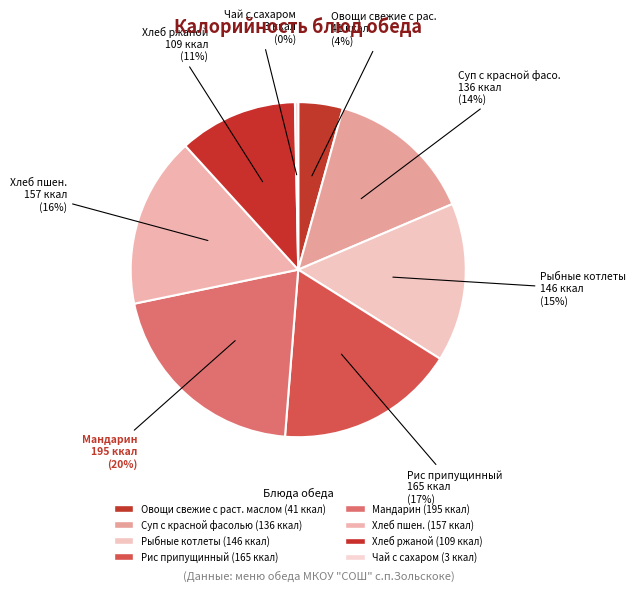

Does any single category account for the majority?

No